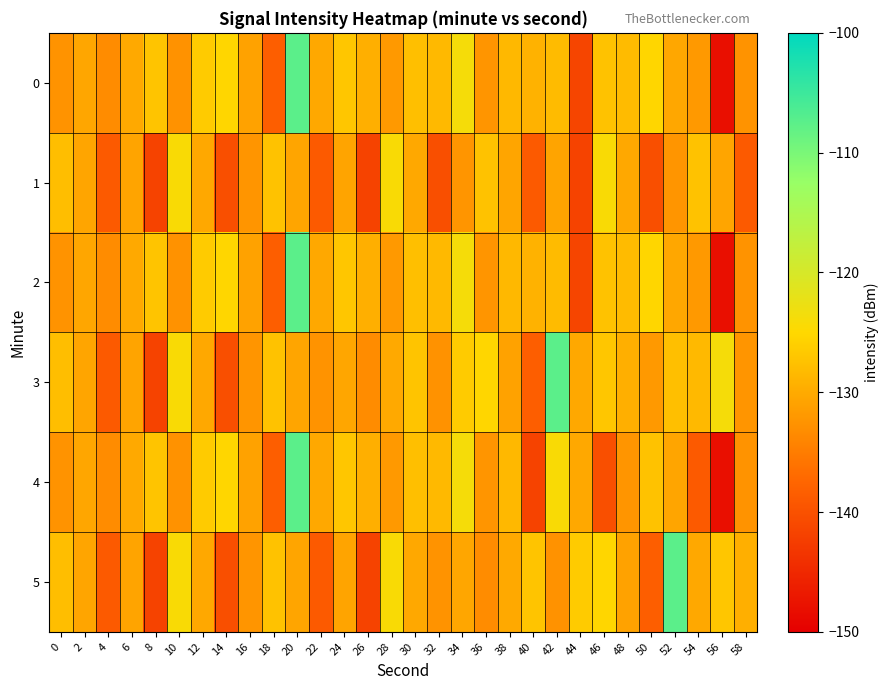

Which has a higher value, 40 or 54?

40